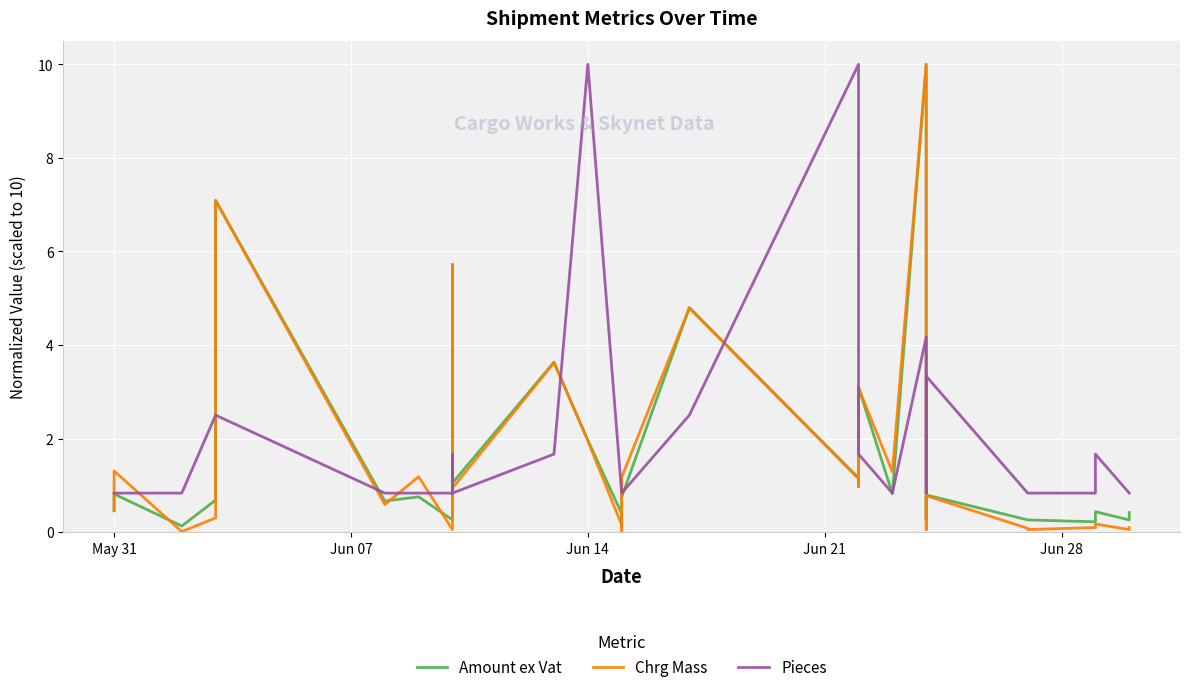

What is the value of the Amount ex Vat point at the 20th from the left?

3.1